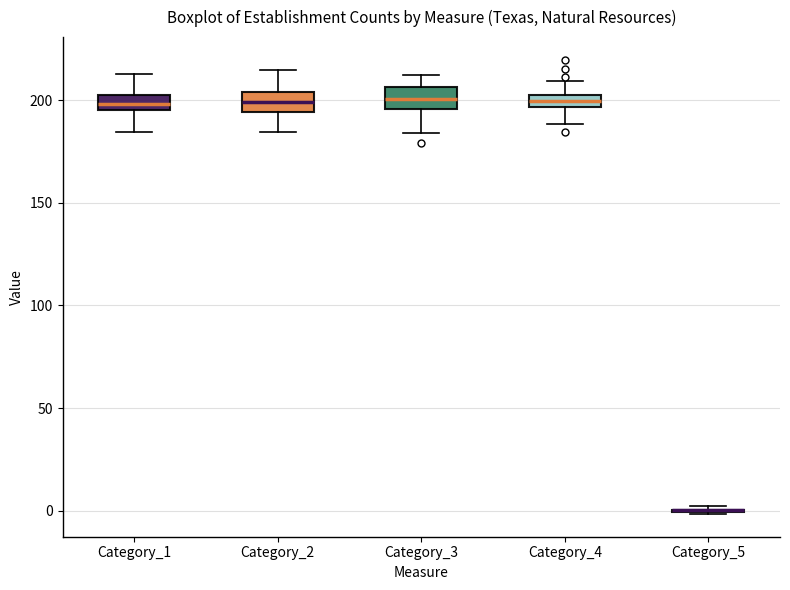

Where does the median line of the box for Category_1 sit on the y-axis? The values are not printed on the chart, so give them approximately, as read against the axis.

200